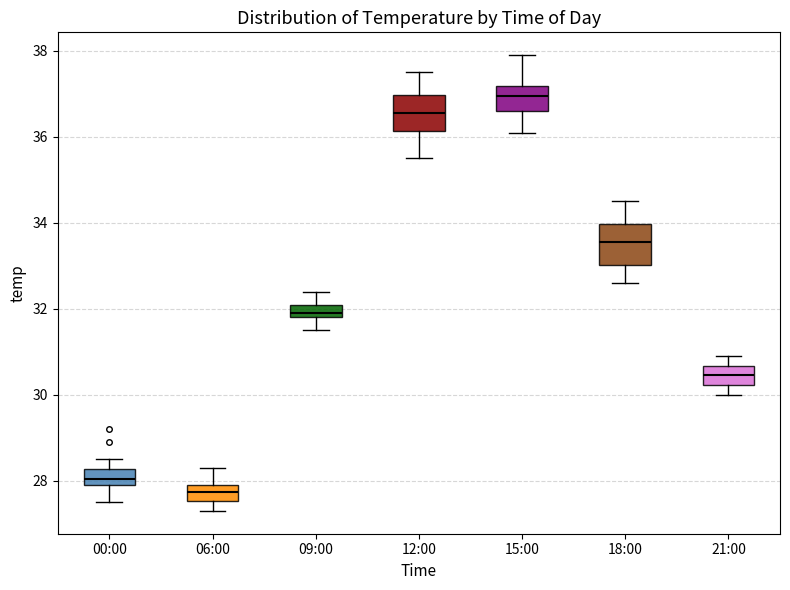

Reading left to right, transcribe this box plot: for each box, give where its median line is, the range the box spans, and where its two whiskers end, as read against the y-axis. The values are not printed on the chart, so give them approximately, as read against the axis.

00:00: median 28.0 (inside the box), box 28.0 to 28.2, whiskers 27.6 to 28.6
06:00: median 27.8, box 27.6 to 28.0, whiskers 27.4 to 28.4
09:00: median 32.0, box 31.8 to 32.2, whiskers 31.6 to 32.4
12:00: median 36.6, box 36.2 to 37.0, whiskers 35.6 to 37.6
15:00: median 37.0, box 36.6 to 37.2, whiskers 36.2 to 38.0
18:00: median 33.6, box 33.0 to 34.0, whiskers 32.6 to 34.6
21:00: median 30.4, box 30.2 to 30.6, whiskers 30.0 to 31.0